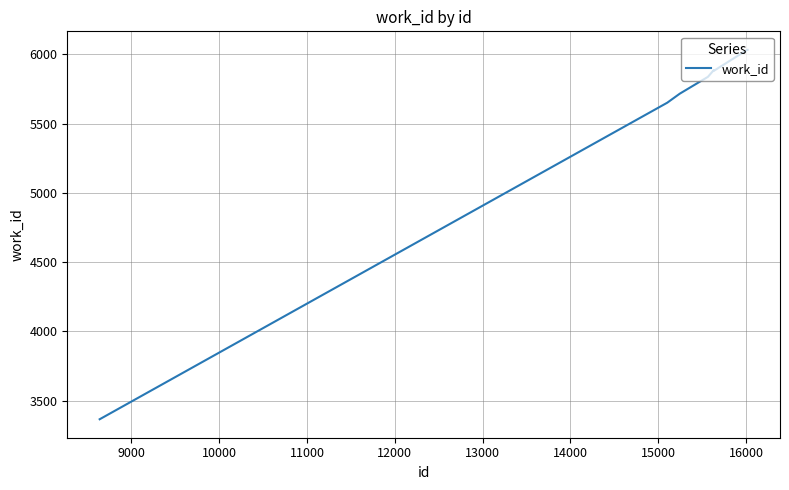

What is the difference between the maximum and minimum values?

2668